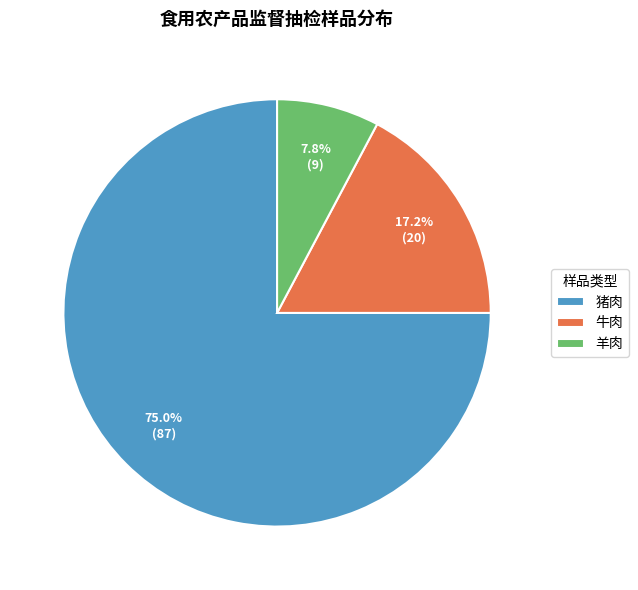

Does 猪肉 represent more than half of the total?

Yes